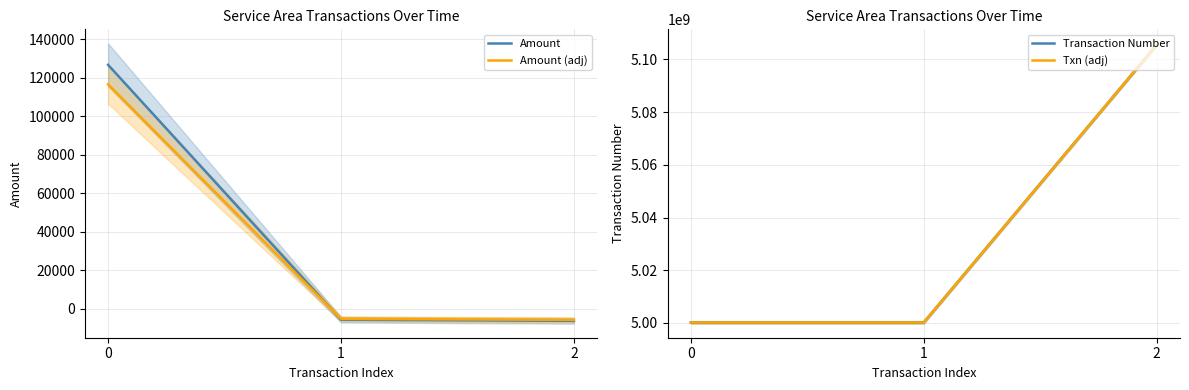

Is it true that Transaction Number equals 7818135423.0 at 1?

False